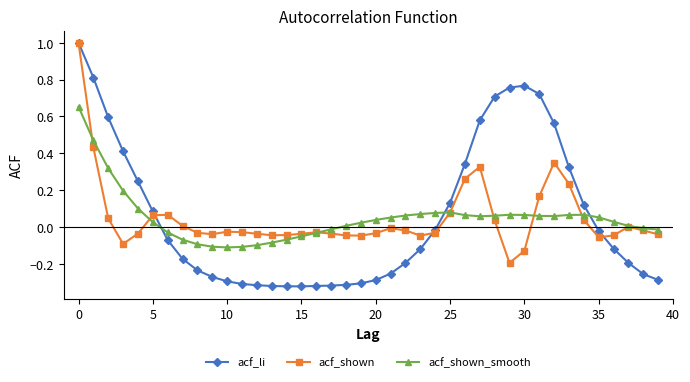

Does the chart have visible grid lines?

No